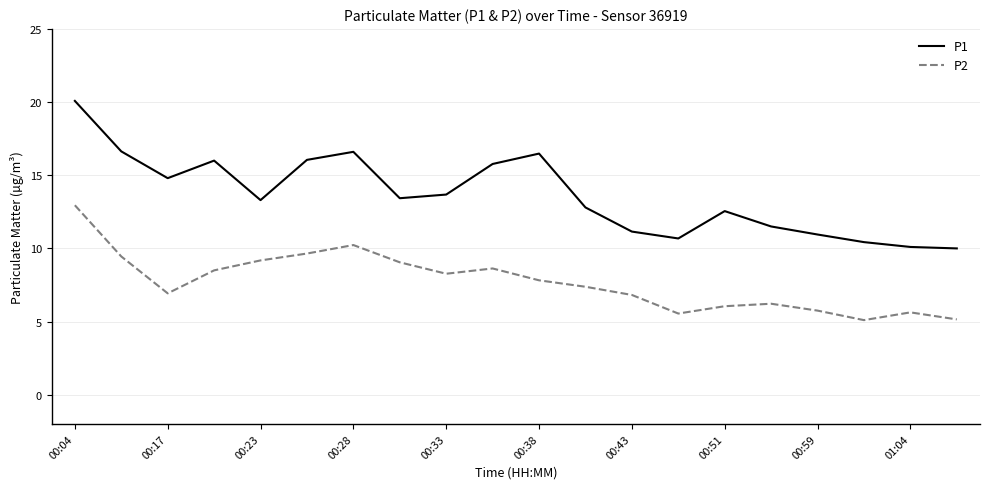

What is the smallest value displayed?

5.1